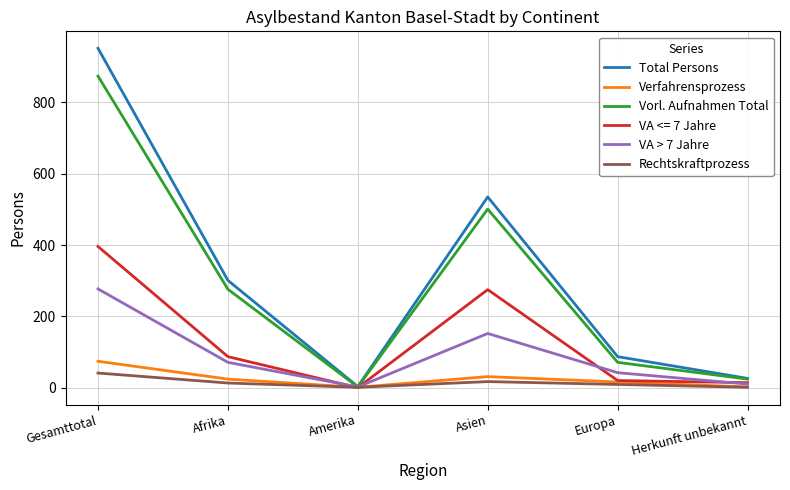

How many categories are shown in the chart?

6